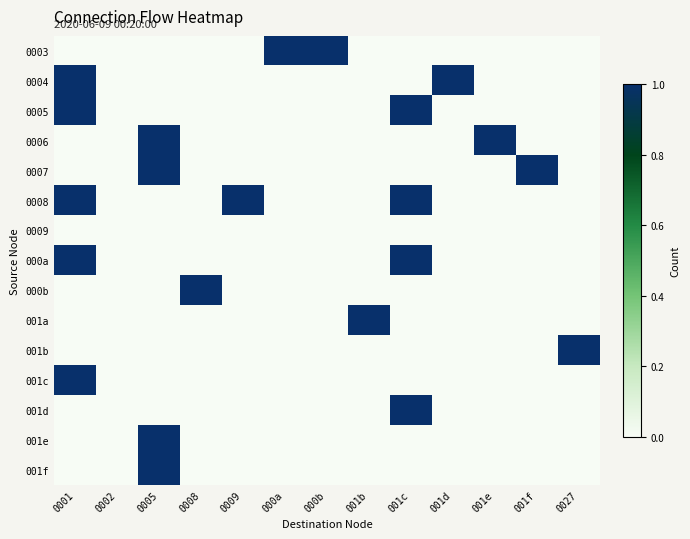

At how many categories does at least one series exceed 0?

12